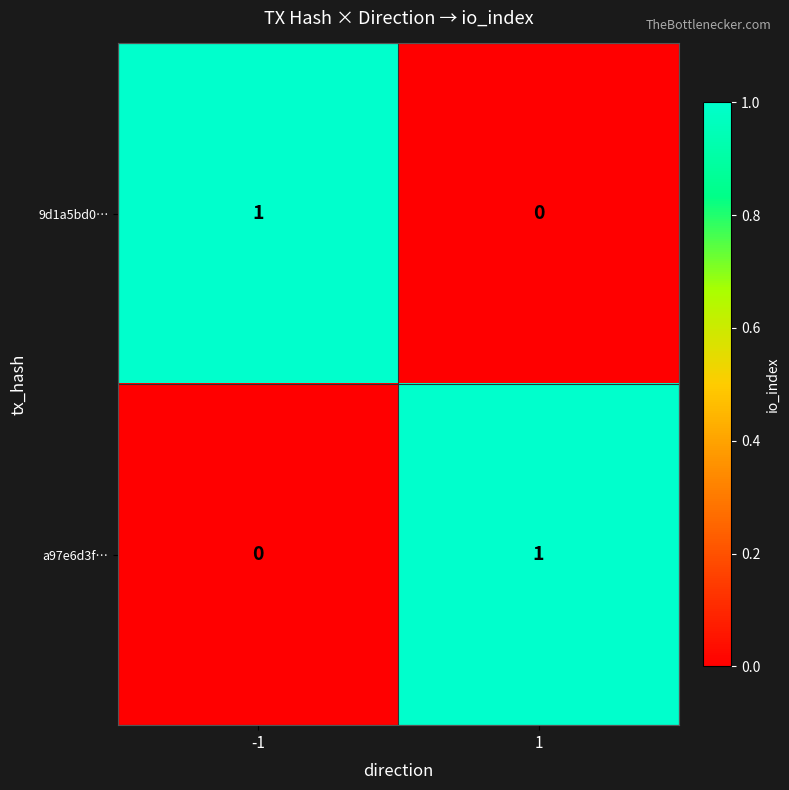

List the labels in order of 9d1a5bd0… value, largest first.

-1, 1